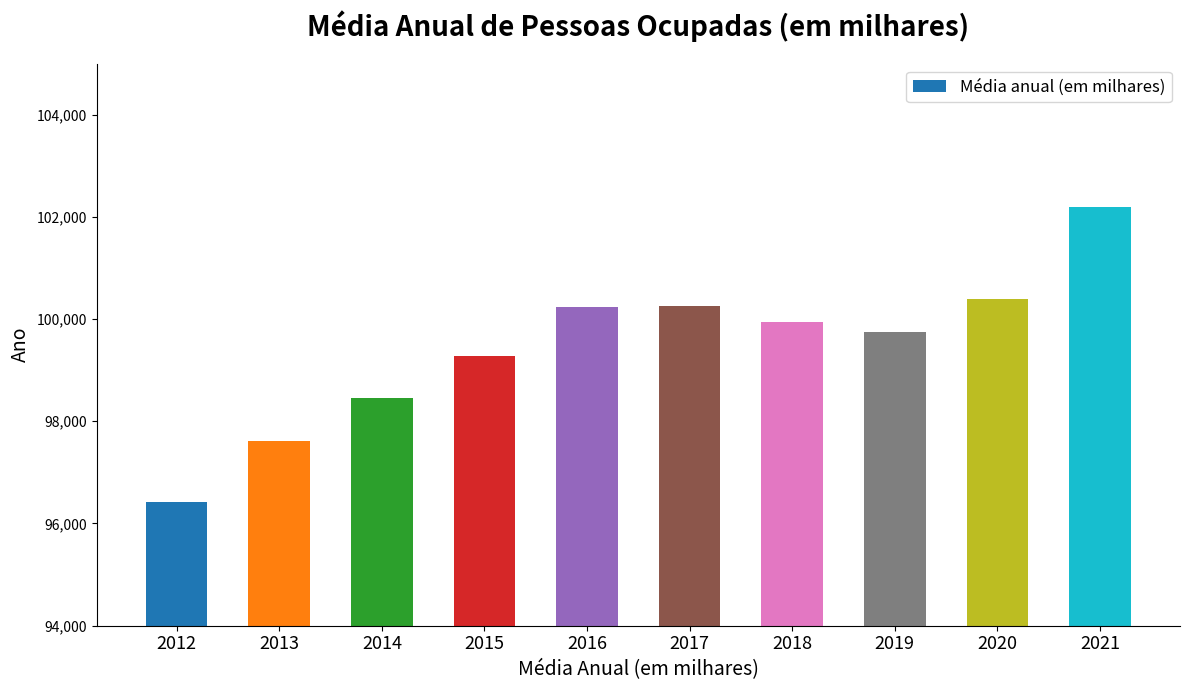

Count the number of data series in this chart.

1